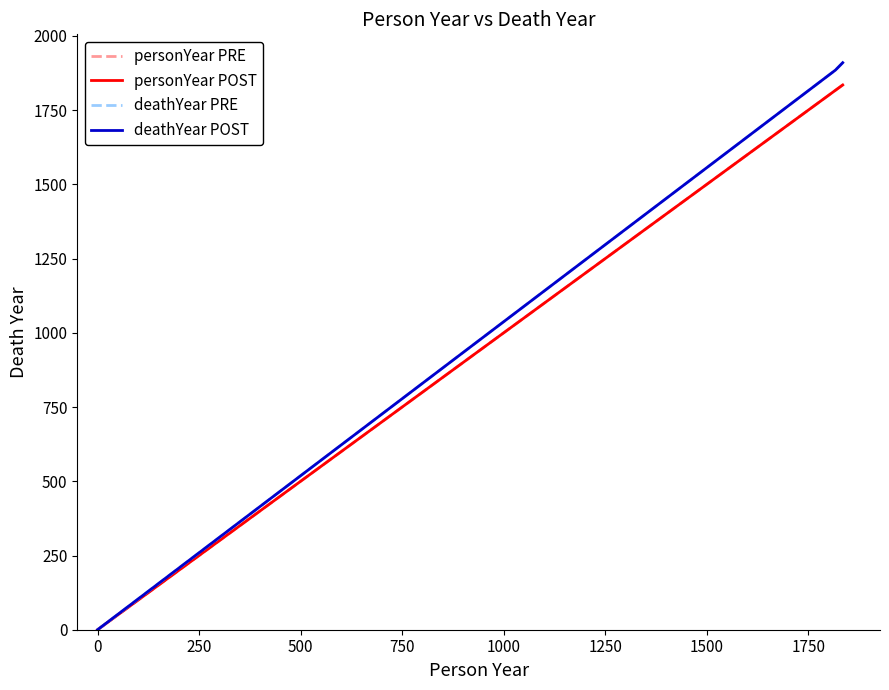

What is the average value of the deathYear POST series?

1265